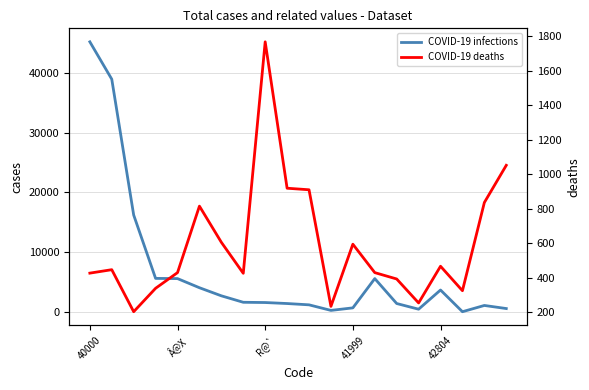

At which category does the chart reach its peak across all series?

40000